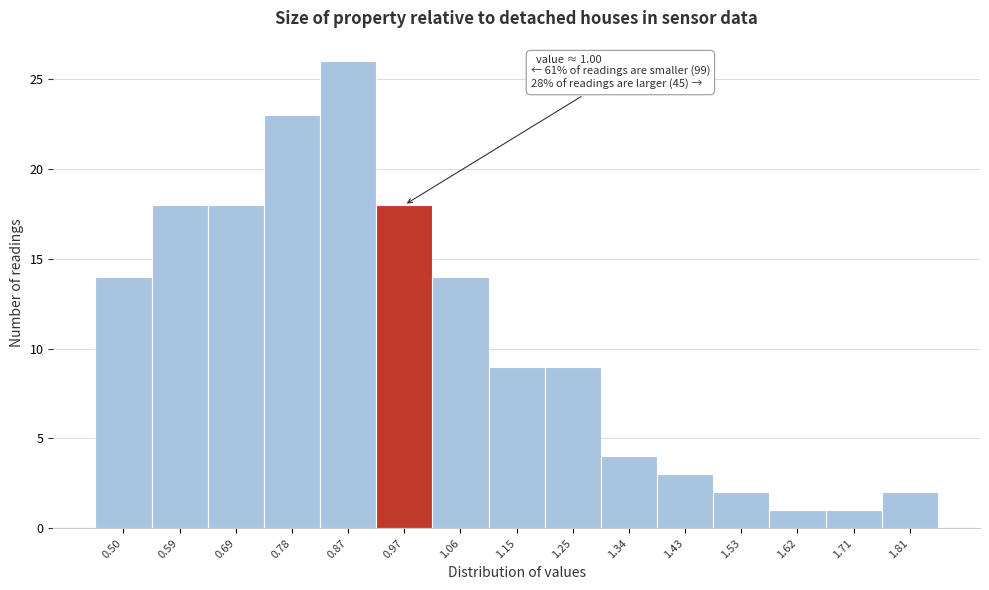

Reading left to right, transcribe all the data shown in this chart.

0.50=14	0.59=18	0.69=18	0.78=23	0.87=26	0.97=18	1.06=14	1.15=9	1.25=9	1.34=4	1.43=3	1.53=2	1.62=1	1.71=1	1.81=2